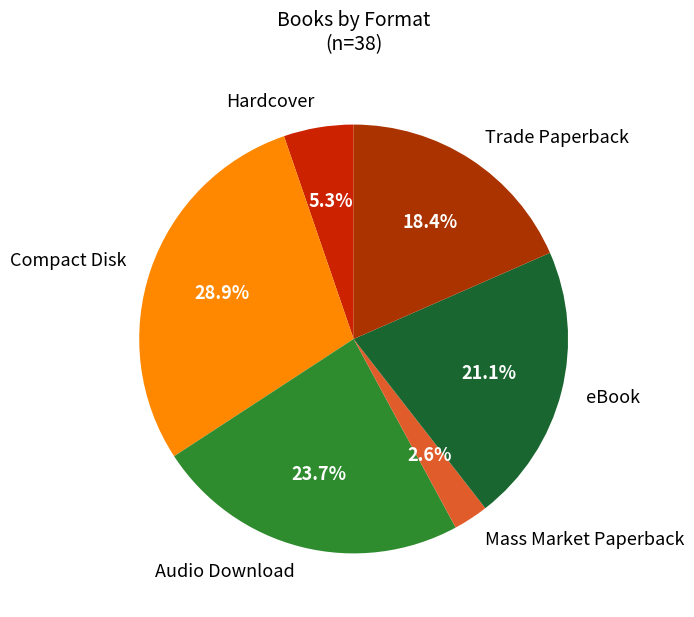

Is there any slice that represents more than half of the pie?

No